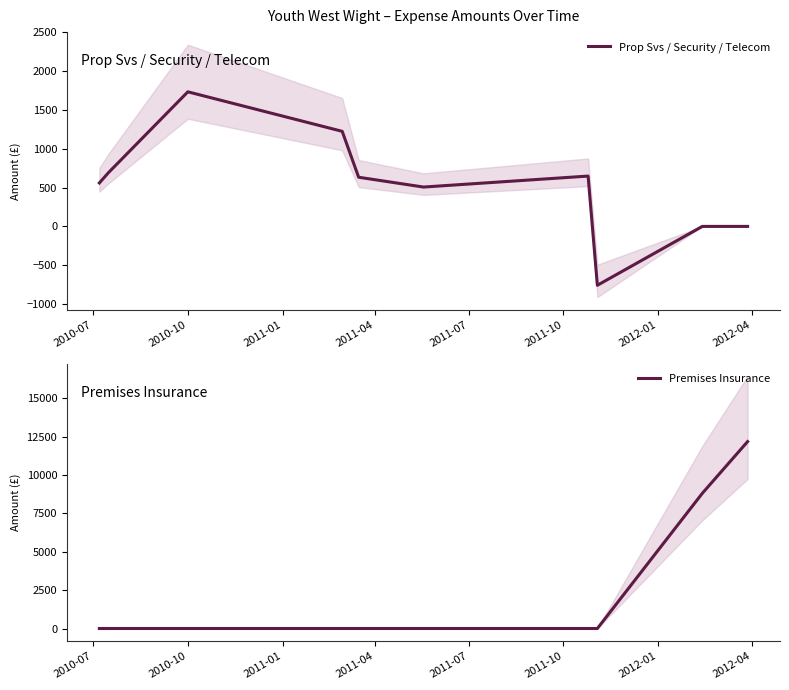

What is the approximate value of Prop Svs / Security / Telecom at 2011-07?

632.5